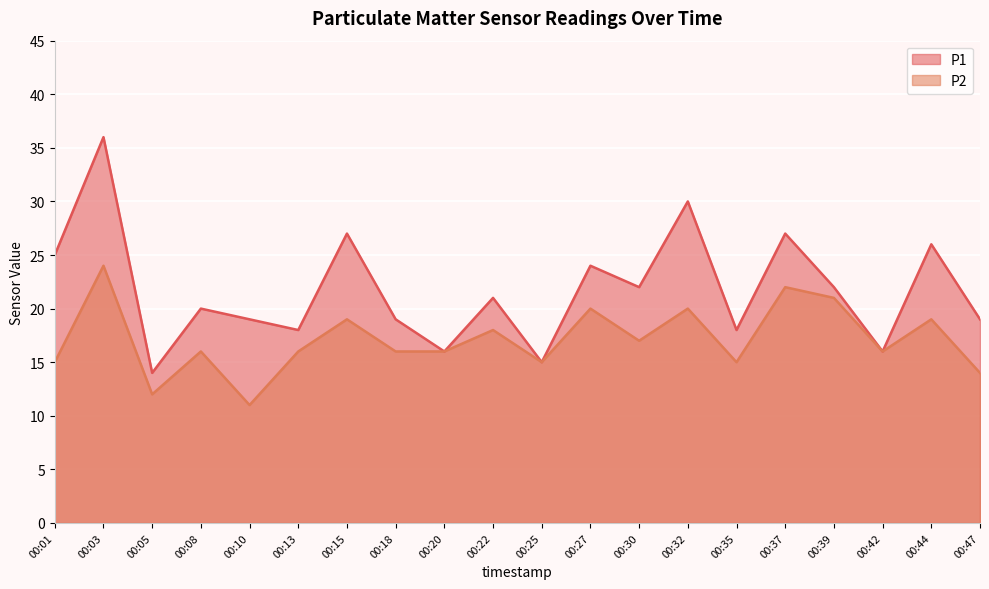

Which label corresponds to the smallest value in the chart?

00:10